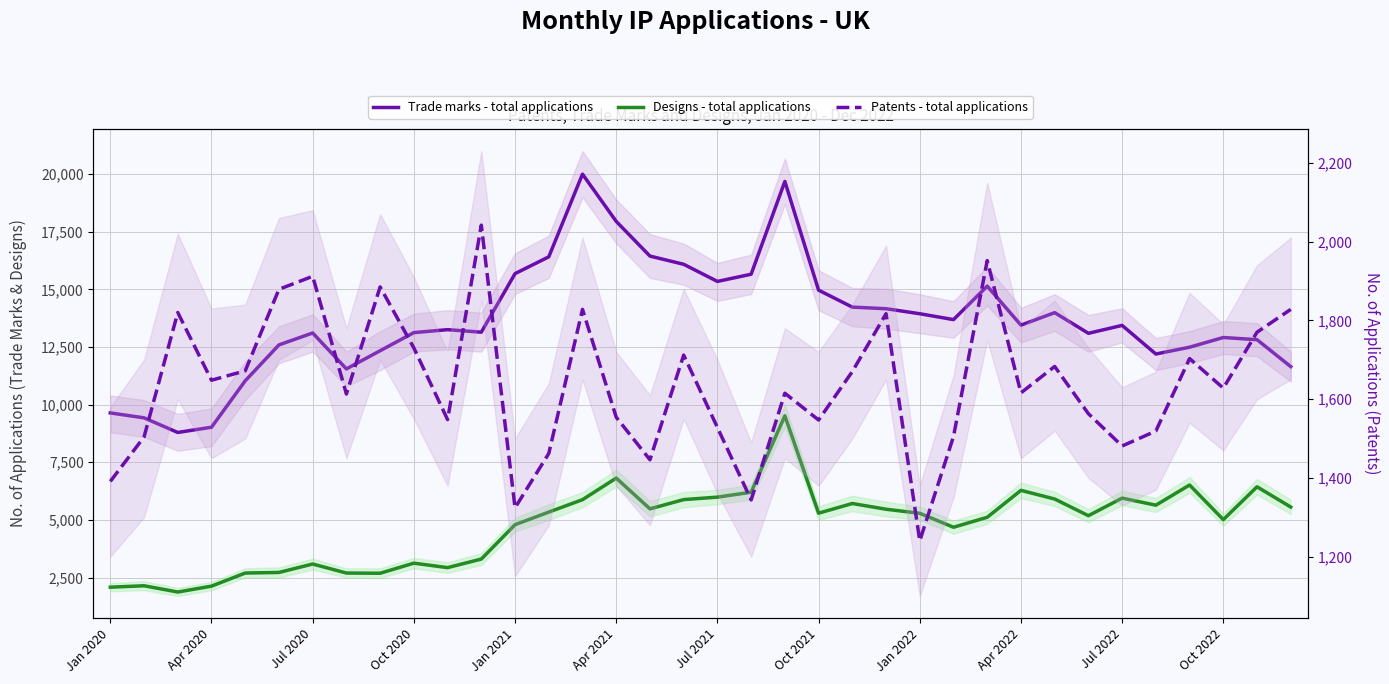

The value of Patents - total applications at Oct 2021 is 1547. True or false?

True